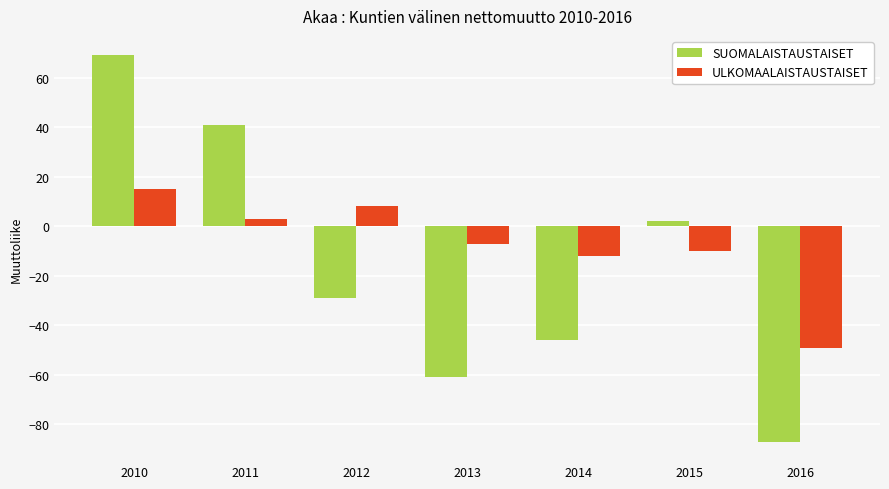

How many groups of bars are there?

7